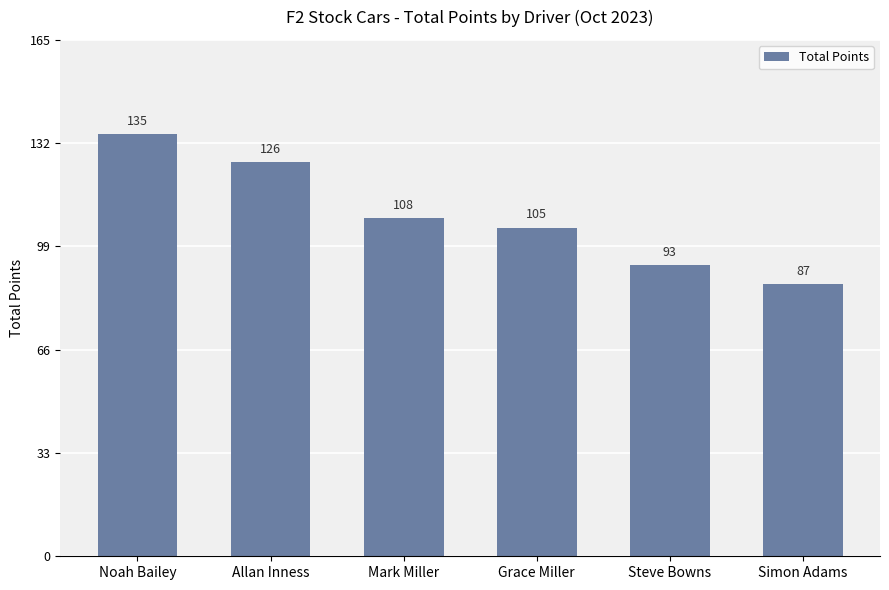

At which label is the value closest to 111?

Mark Miller